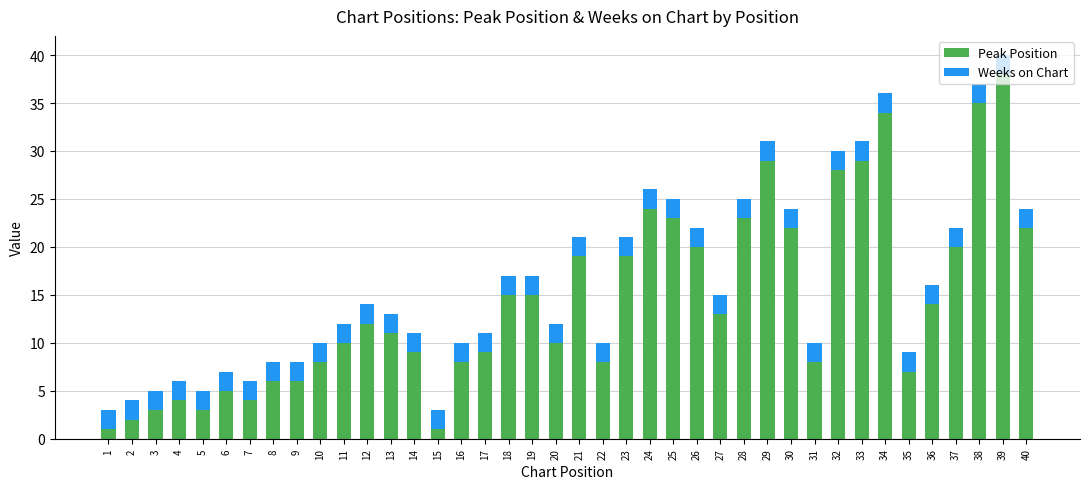

Which category has the highest value in the Peak Position series?

39